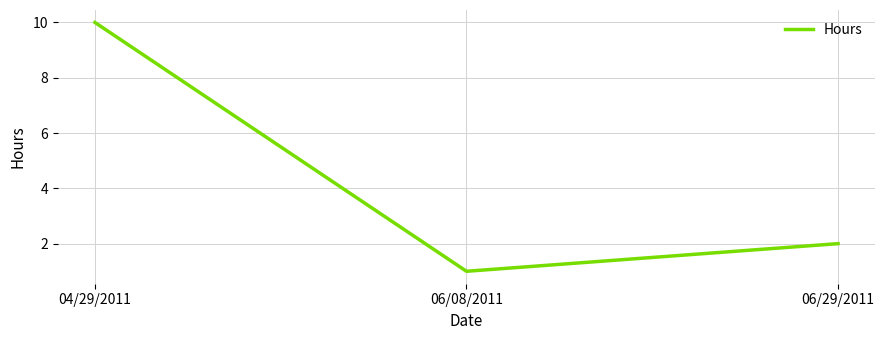

What is the average value?

4